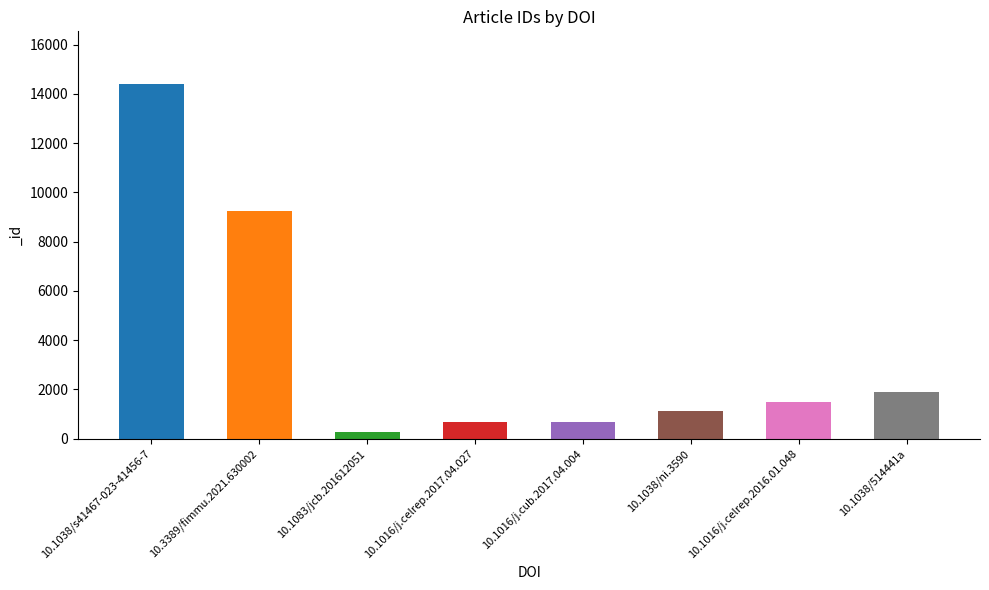

Does the chart contain stacked bars?

No